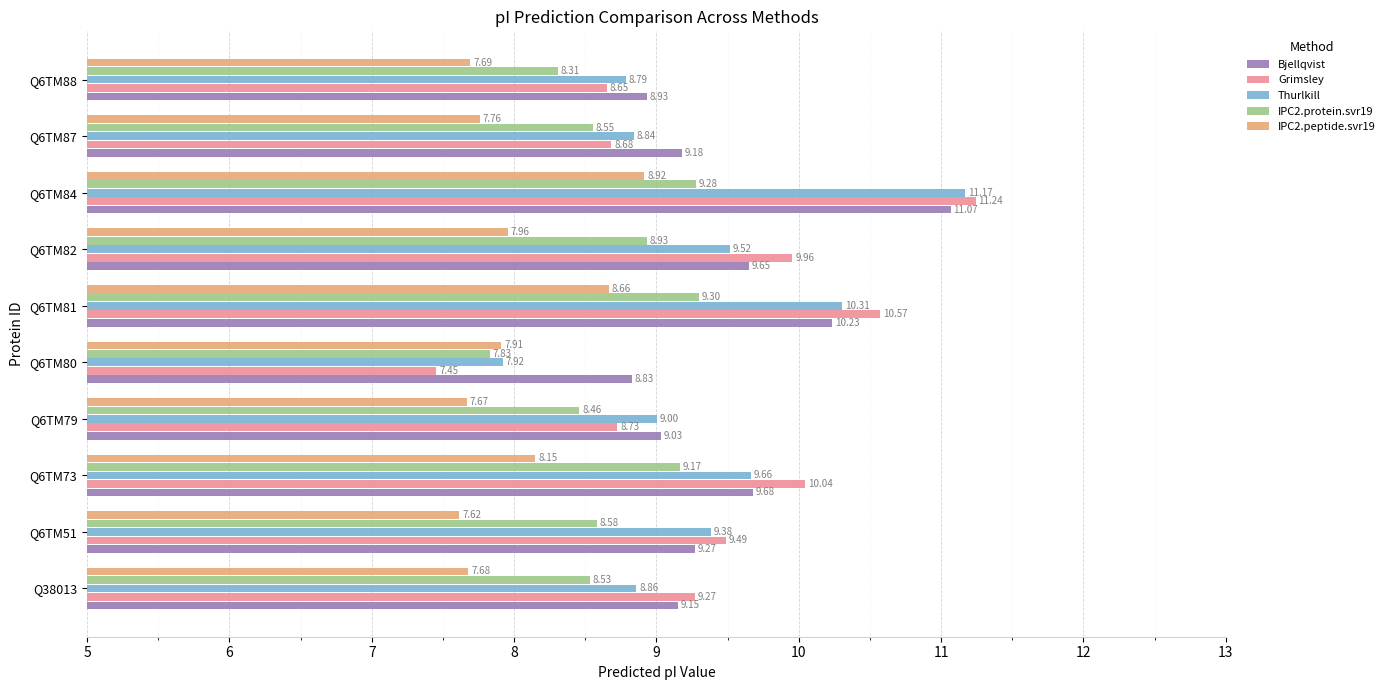

Between Q6TM73 and Q6TM82, which series saw the biggest shift?

IPC2.protein.svr19